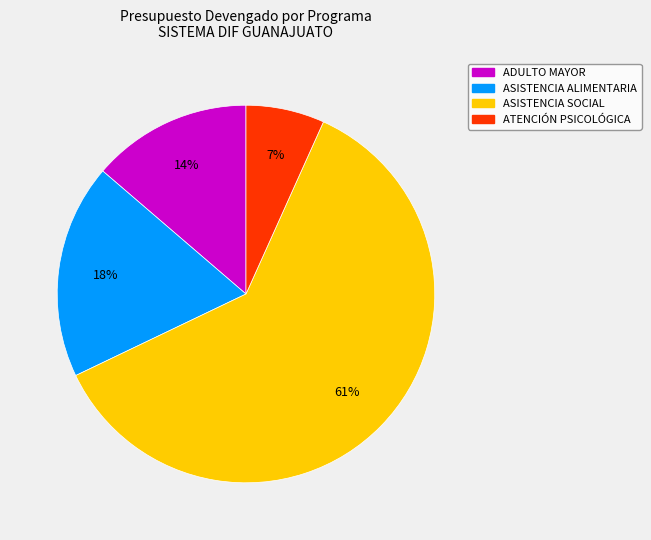

To the nearest percent, what is the difference between the ASISTENCIA SOCIAL and ADULTO MAYOR slice percentages?

47%